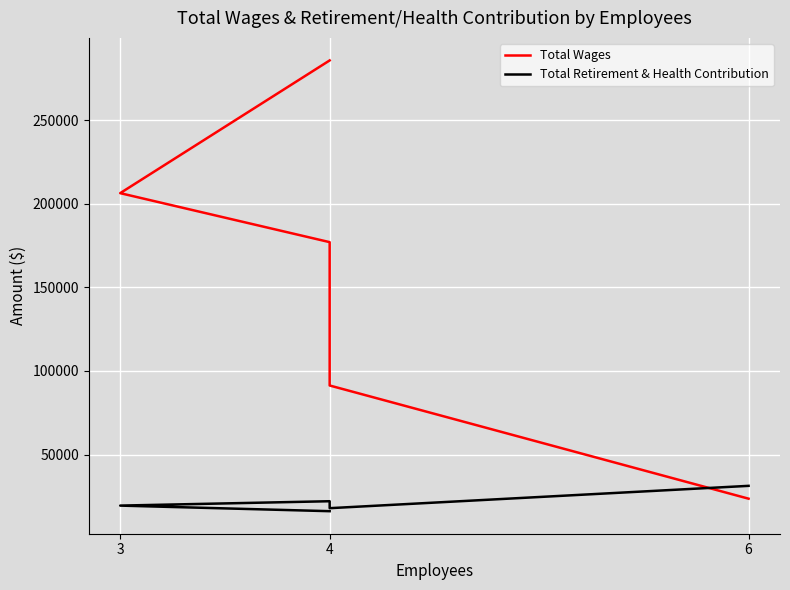

Is this an area chart (filled region under the line)?

No